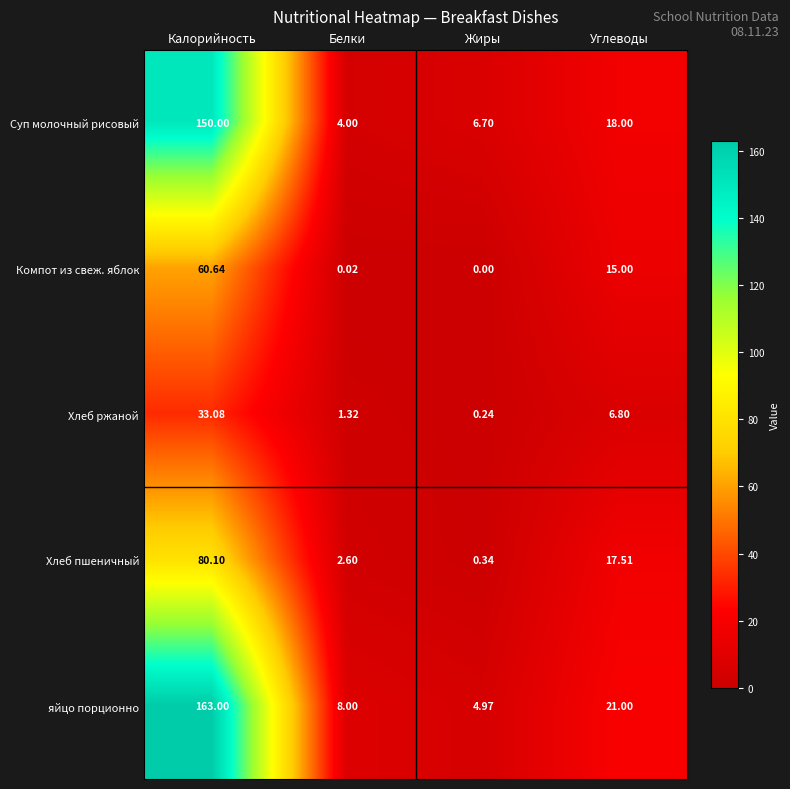

Which series has the largest total across all categories?

яйцо порционно